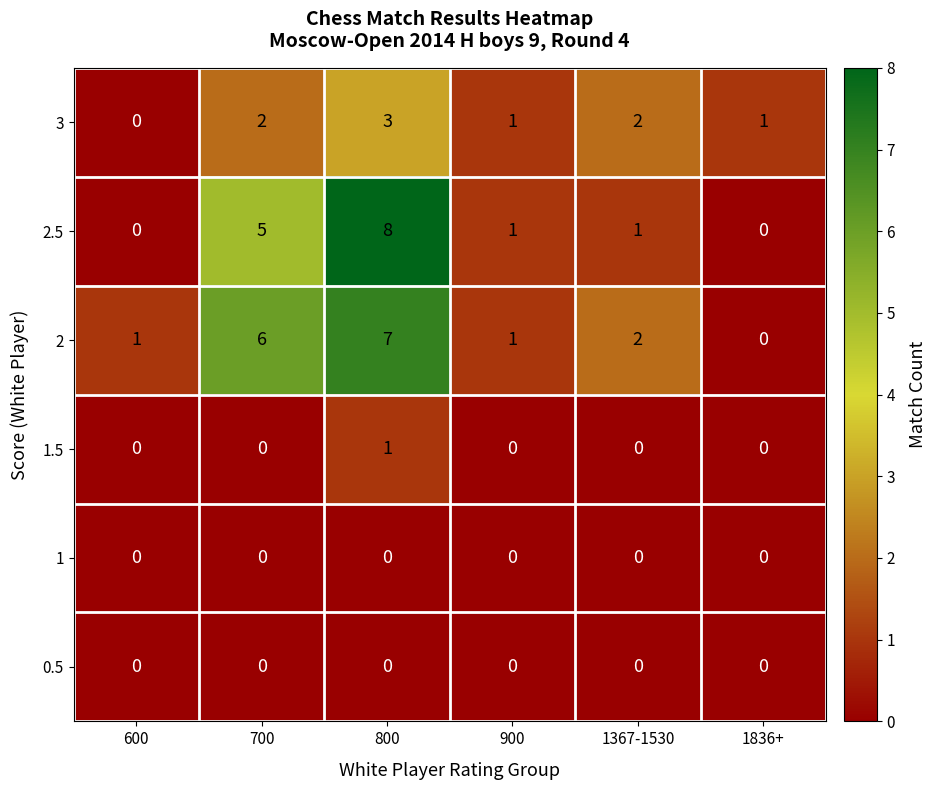

How many series are shown in this chart?

6